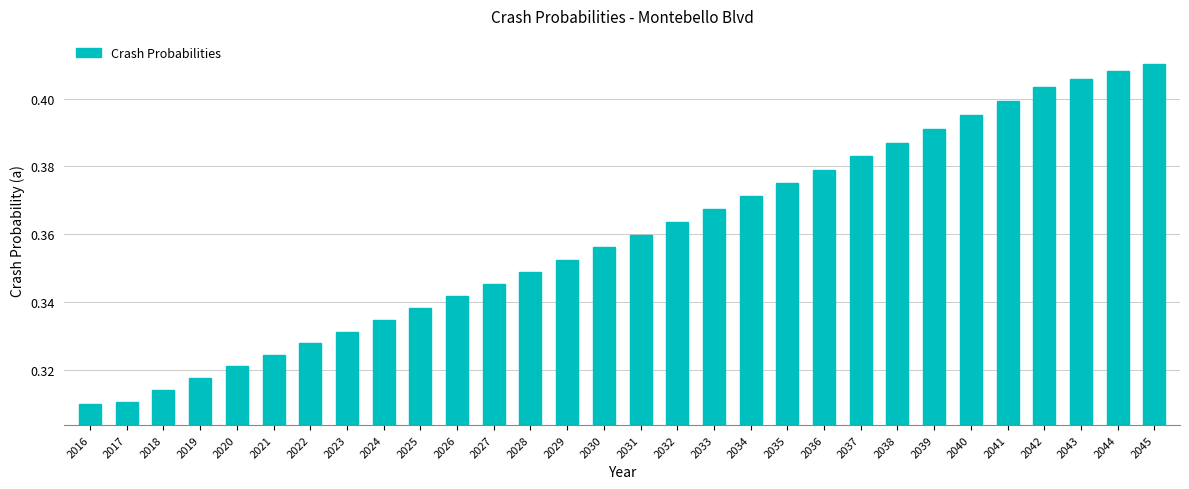

What is the sum of the values at 2040 and 2032?

0.8